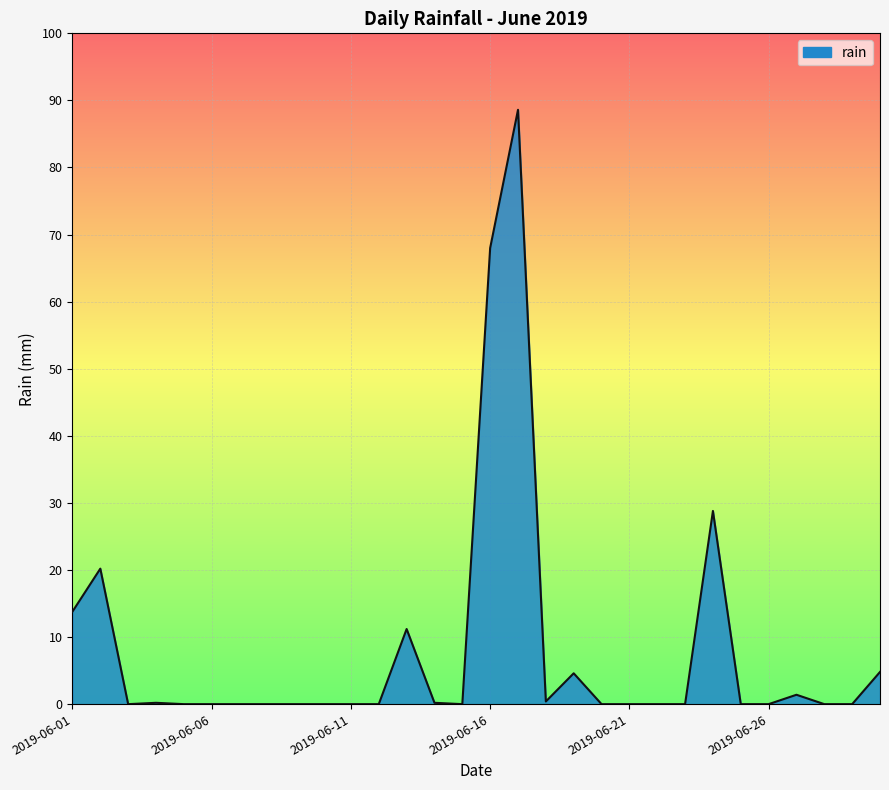

What is the difference between the maximum and minimum values?

88.6